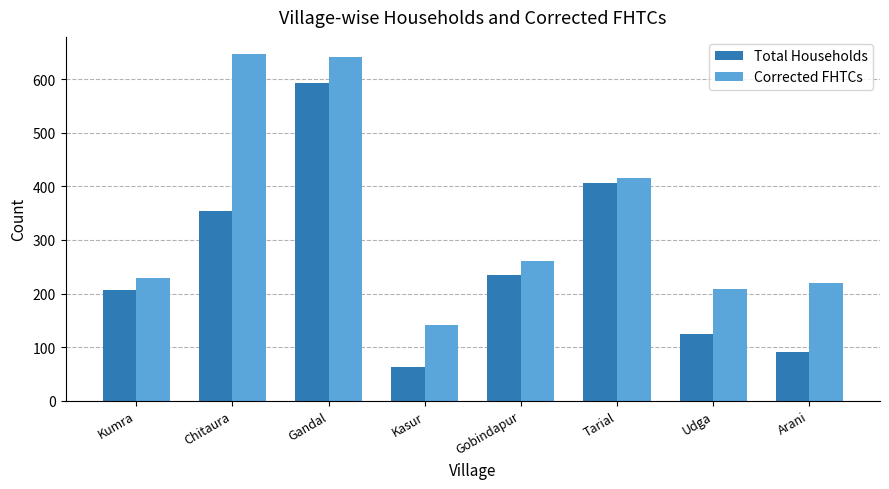

Rank the categories by Corrected FHTCs value from lowest to highest.

Kasur, Udga, Arani, Kumra, Gobindapur, Tarial, Gandal, Chitaura